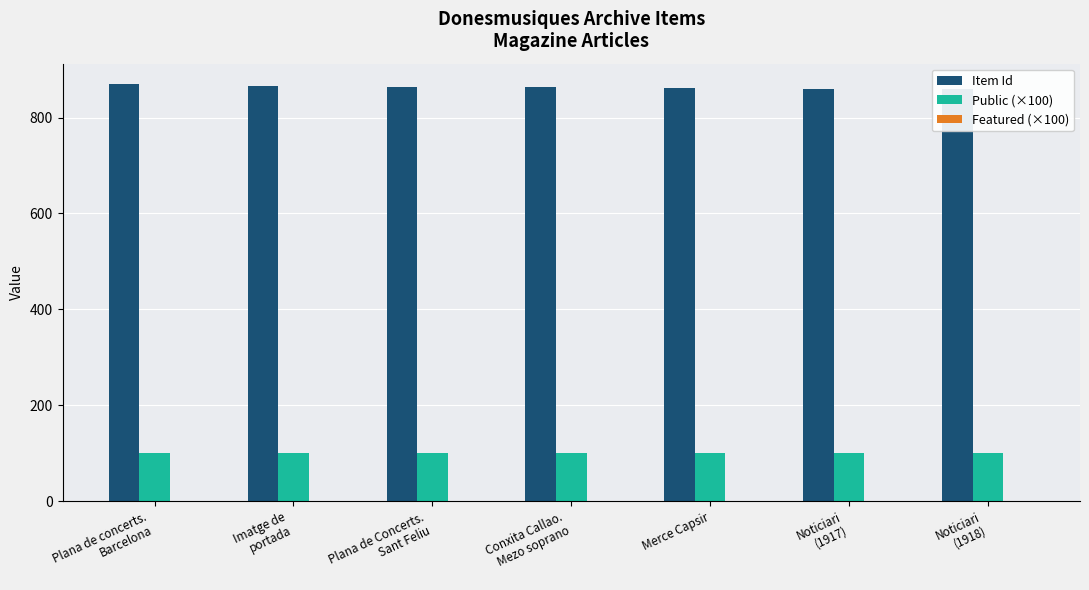

Rank the series at Noticiari
(1917) from highest to lowest value.

Item Id, Public (×100), Featured (×100)